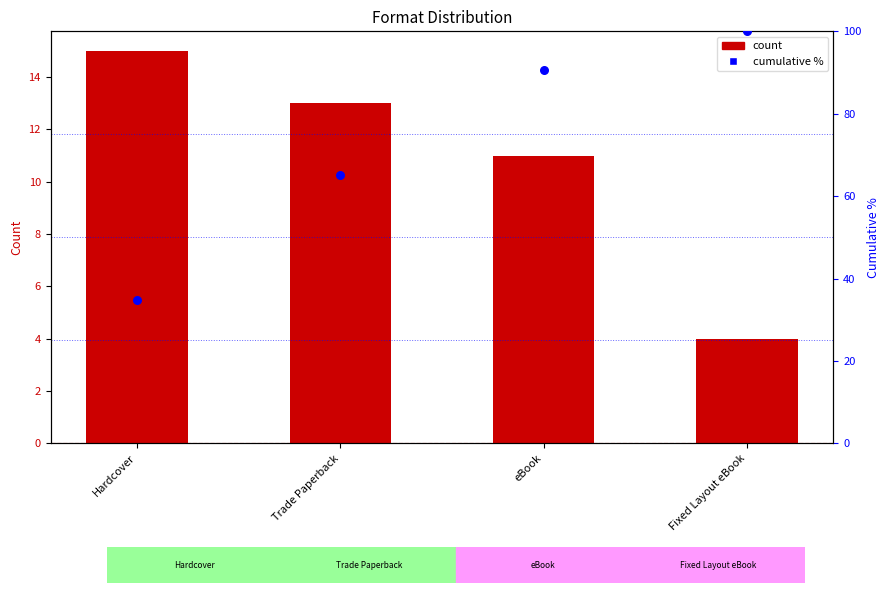

At how many categories does at least one series exceed 53?

3